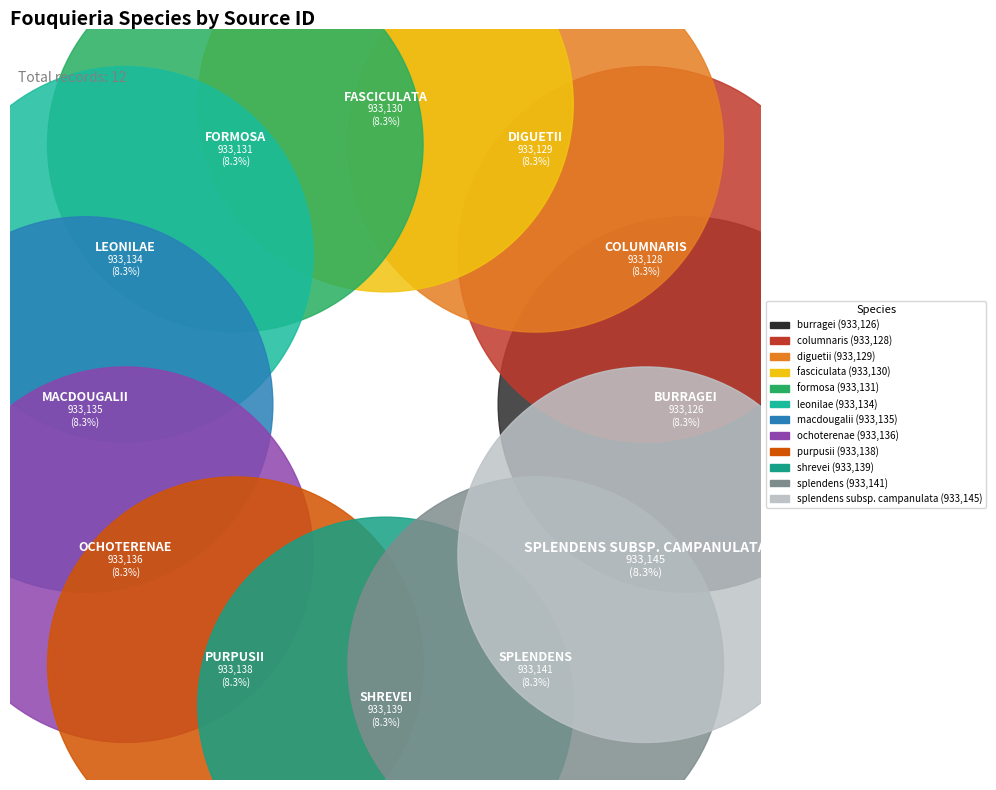

Which has a higher value, formosa or leonilae?

leonilae